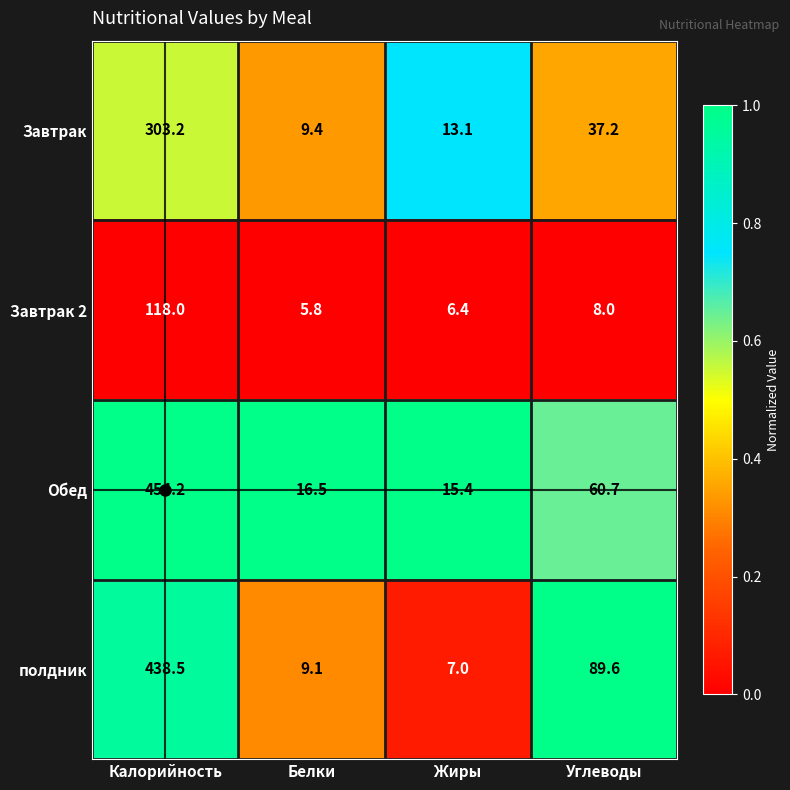

At which category is the sum across all series the highest?

Калорийность